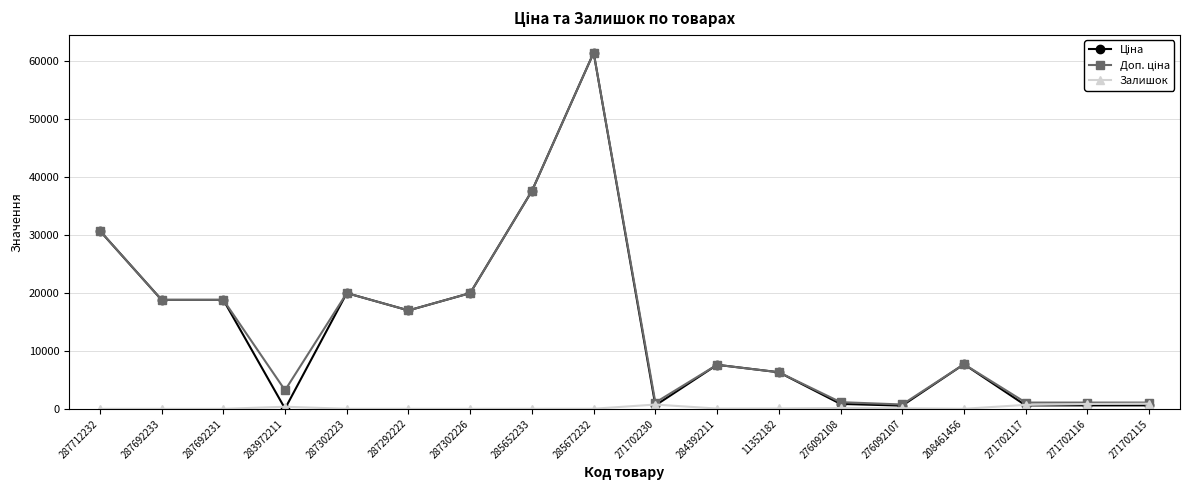

At which category is the sum across all series the highest?

285672232